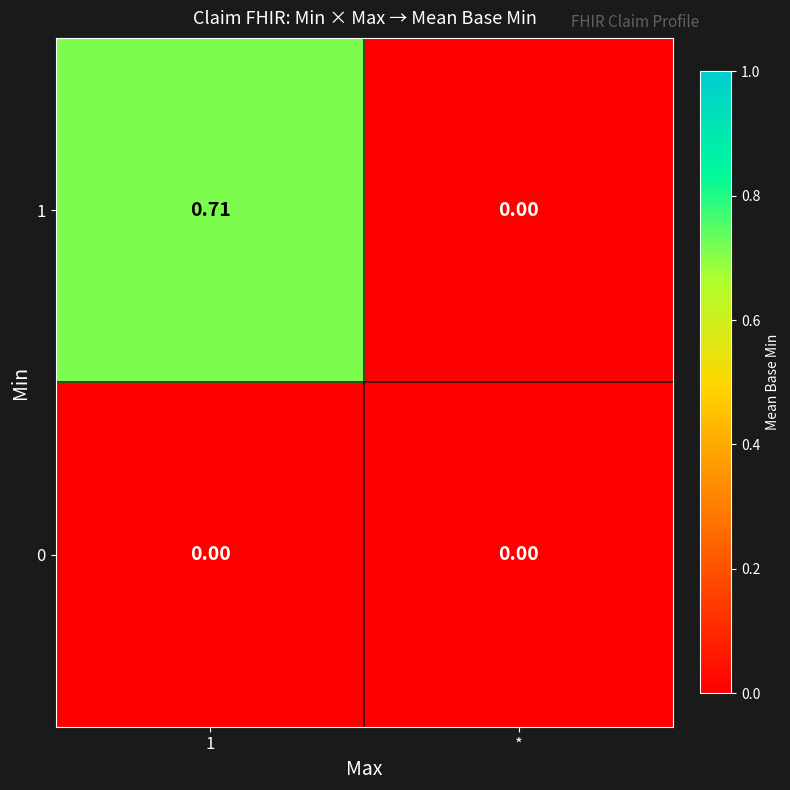

Count the number of categories in the chart.

2